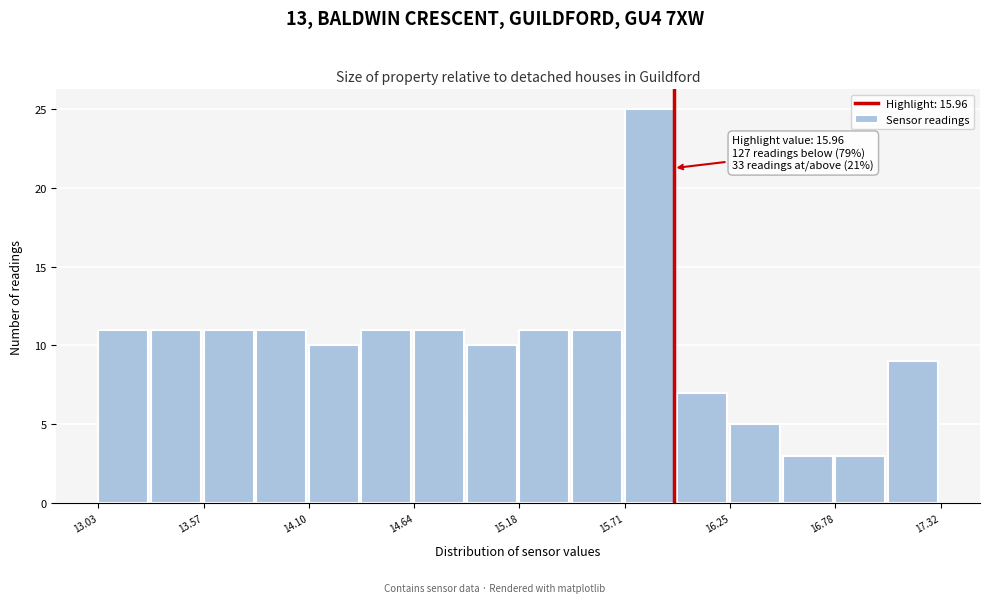

Around what value on the x-axis is the tallest bar? Give the approximate position of its centre, as read against the axis.

15.8